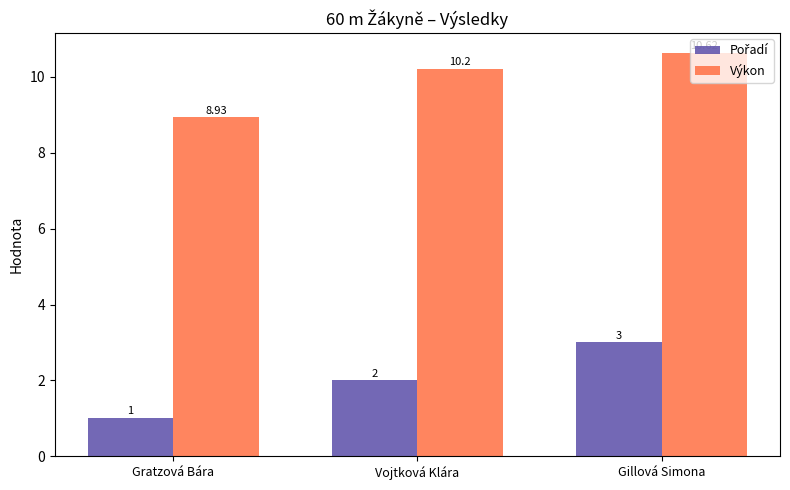

List the labels in order of Výkon value, smallest first.

Gratzová Bára, Vojtková Klára, Gillová Simona